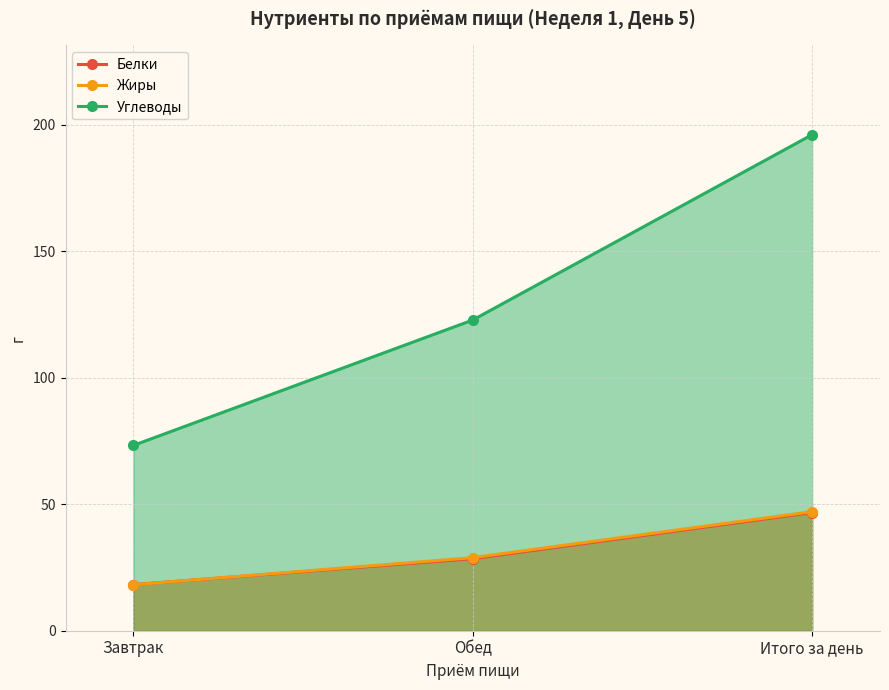

Reading left to right, transcribe all the data shown in this chart.

Белки: Завтрак=18.2	Обед=28.5	Итого за день=46.7
Жиры: Завтрак=18.2	Обед=28.9	Итого за день=47.1
Углеводы: Завтрак=73.3	Обед=122.8	Итого за день=196.1